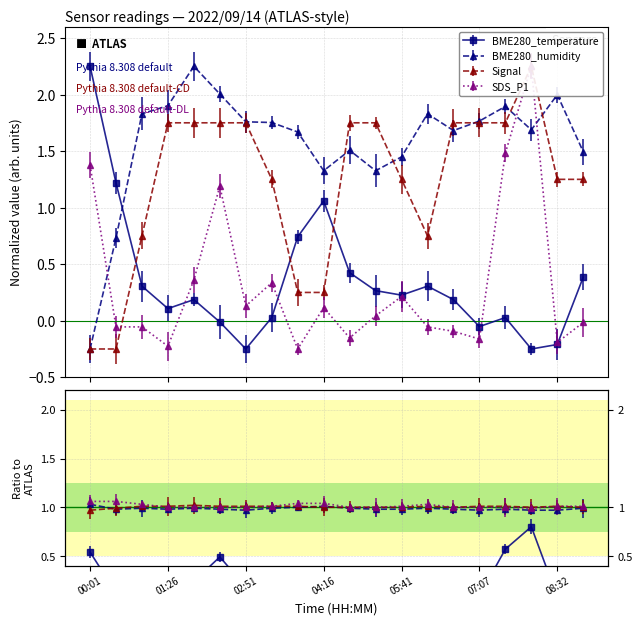

In BME280_humidity, how many points are lower than both neighbors (excluding endpoints)?

4